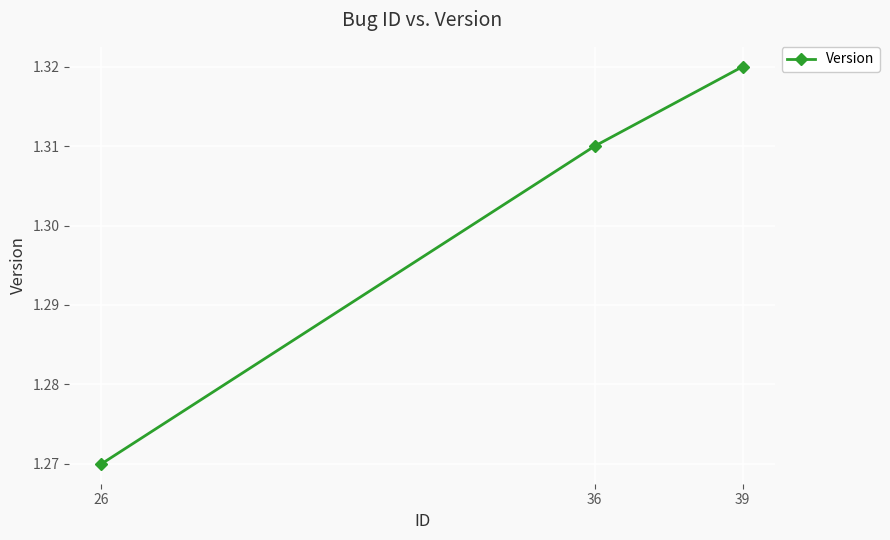

At which category does the chart reach its minimum across all series?

26